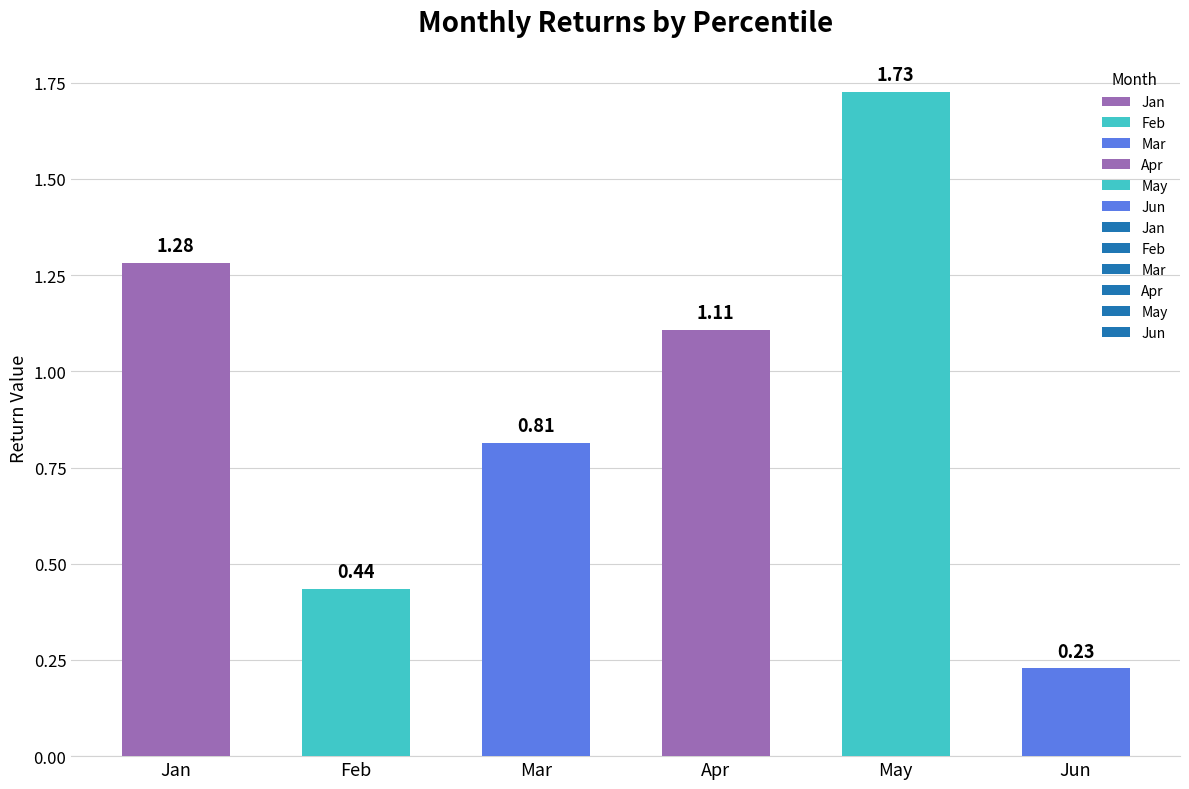

Which category has the highest value across all series?

May